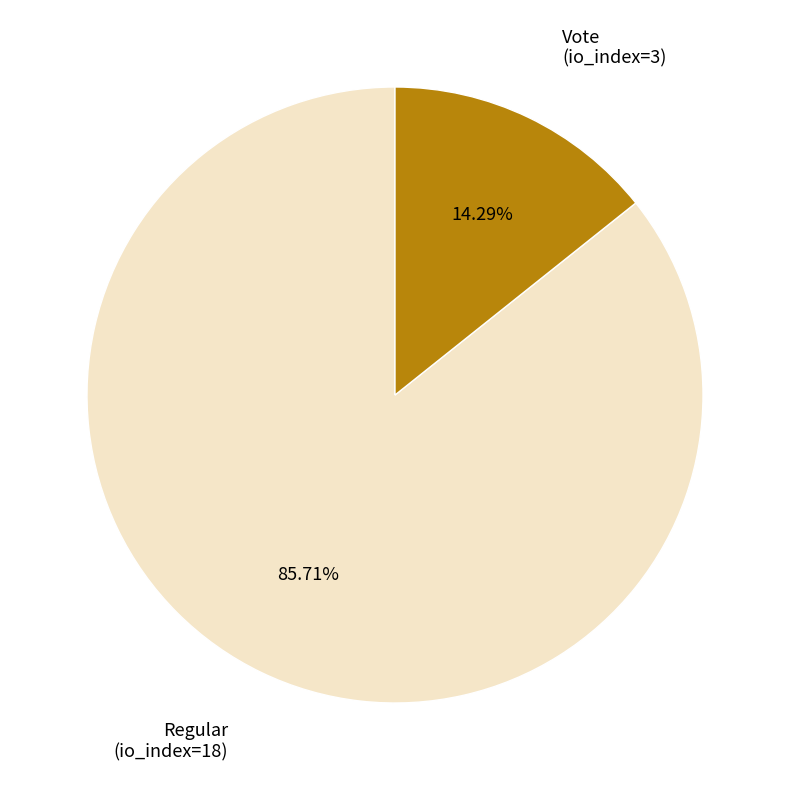

Is there any slice that represents more than half of the pie?

Yes